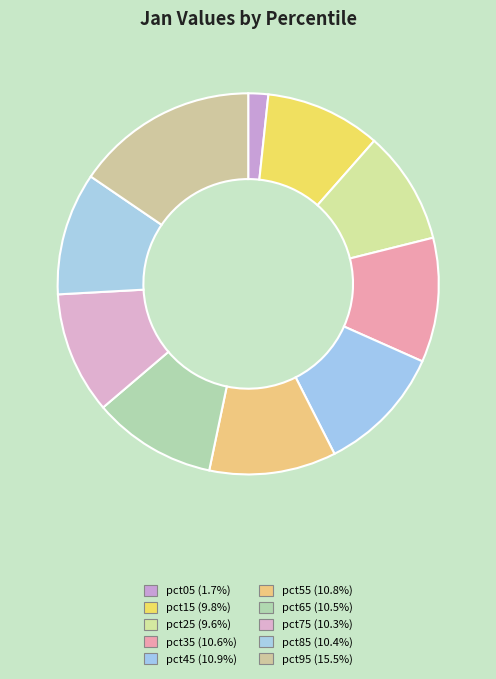

How many slices are in this pie chart?

10